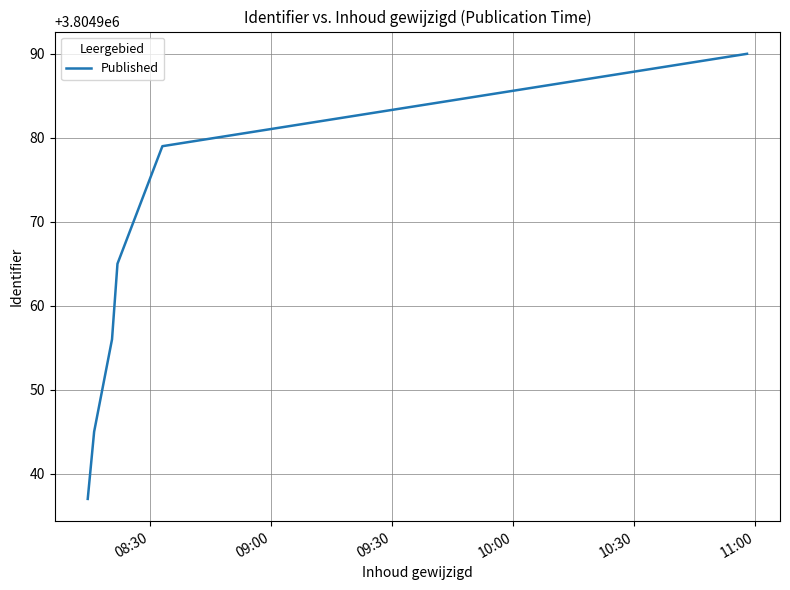

Count the number of data series in this chart.

1